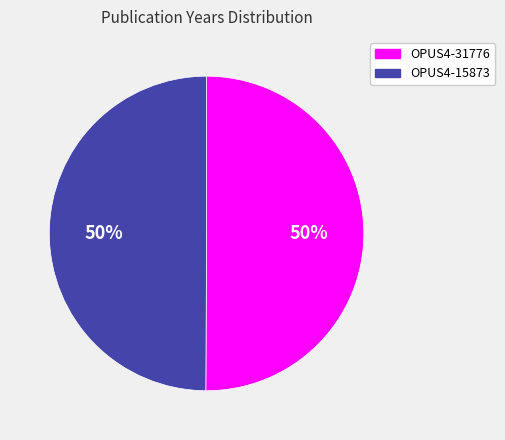

What is the ratio of the value at OPUS4-31776 to the value at OPUS4-15873?

1.0